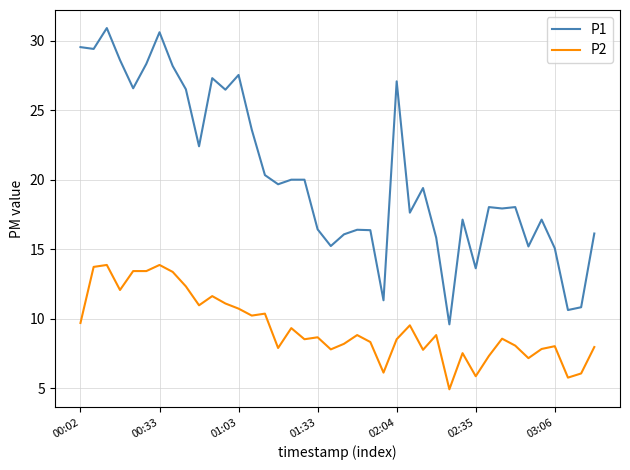

True or false: P2 and P1 intersect in this chart.

False